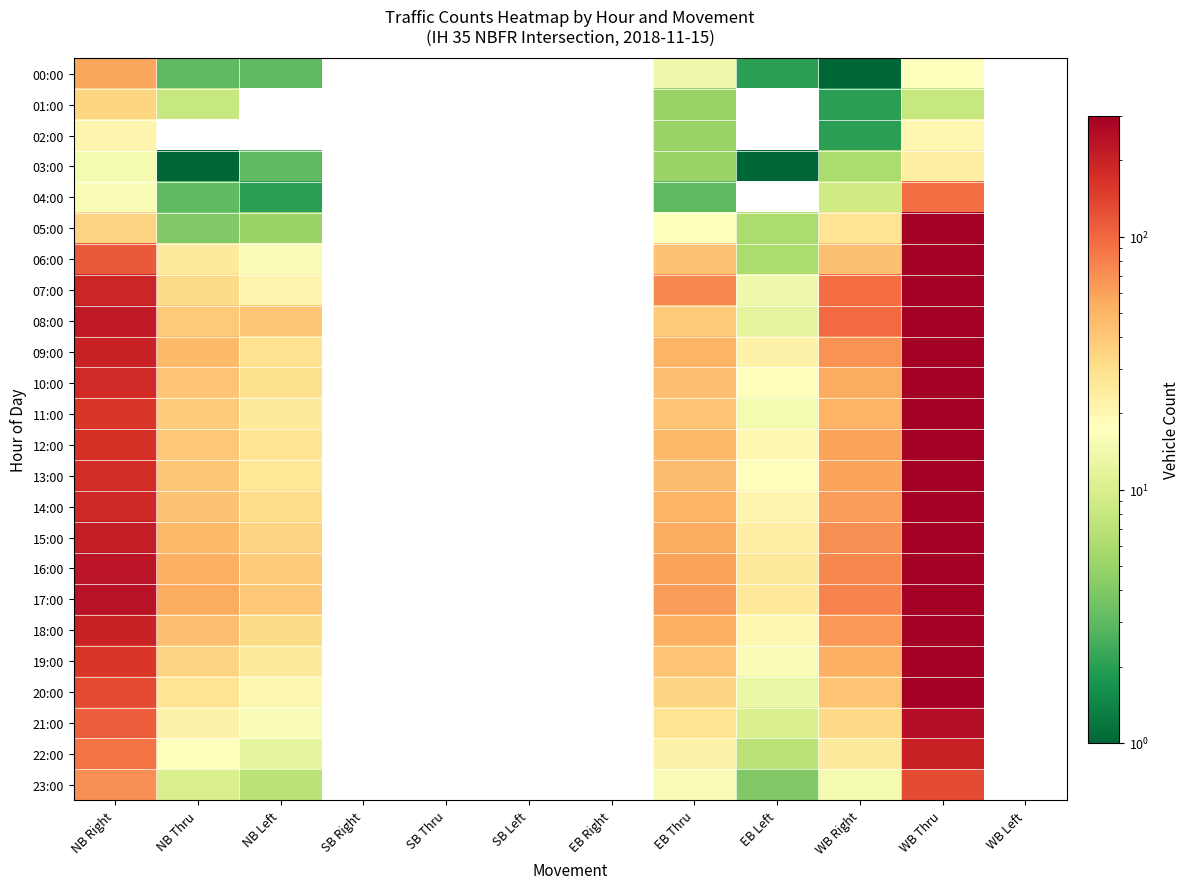

List the series in order of their peak value, lowest first.

02:00, 03:00, 01:00, 00:00, 04:00, 23:00, 22:00, 21:00, 05:00, 20:00, 19:00, 11:00, 13:00, 12:00, 14:00, 10:00, 18:00, 15:00, 16:00, 09:00, 17:00, 08:00, 07:00, 06:00